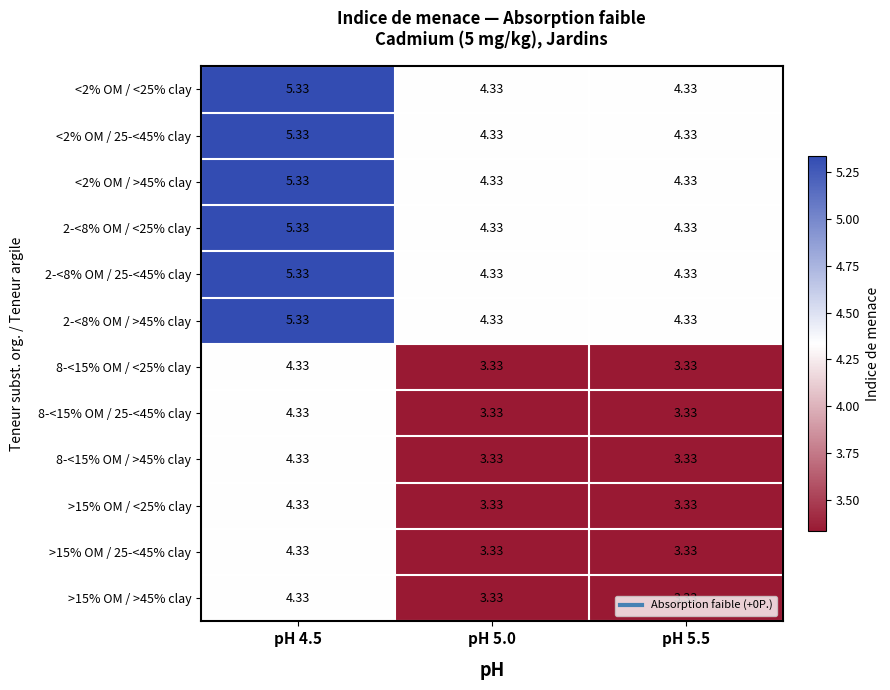

How many series are shown in this chart?

12